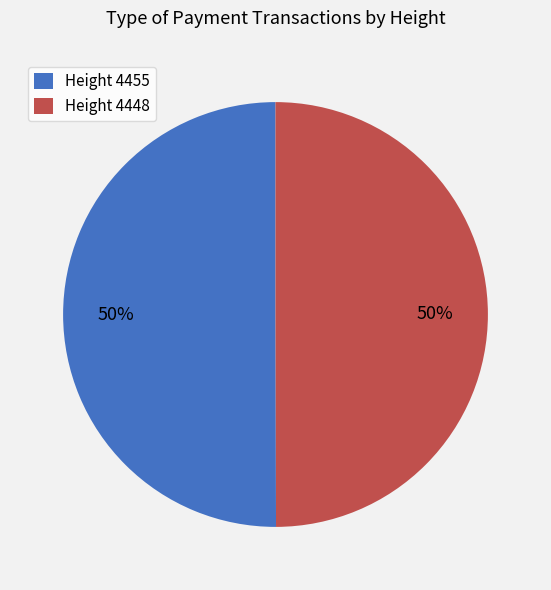

To the nearest percent, what percentage of the pie is Height 4455?

50%